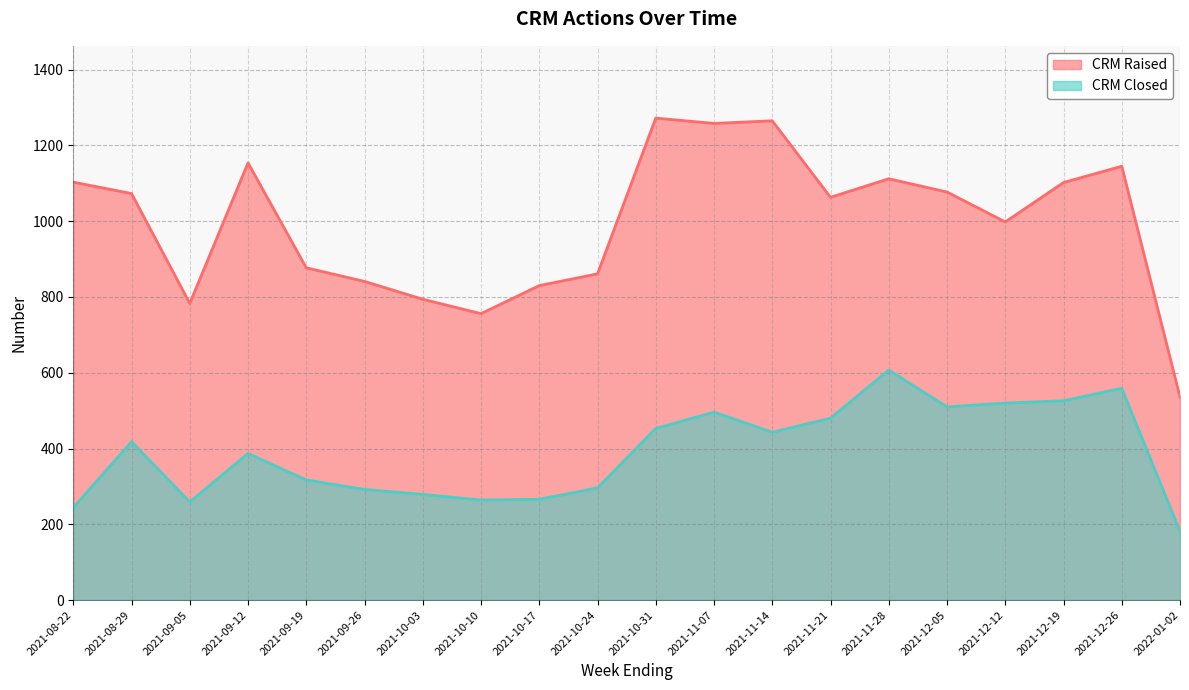

True or false: CRM Raised and CRM Closed cross at least once.

False